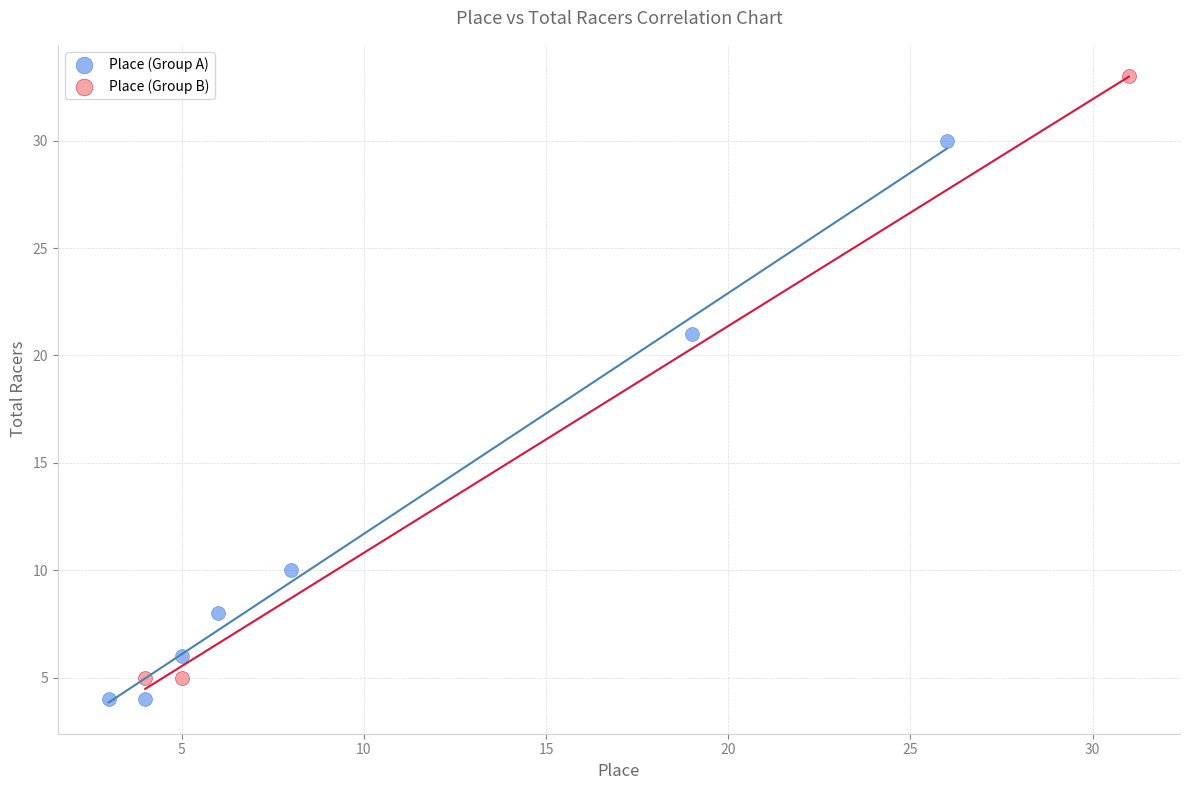

Which series has the widest spread of Y values?

Place (Group B)